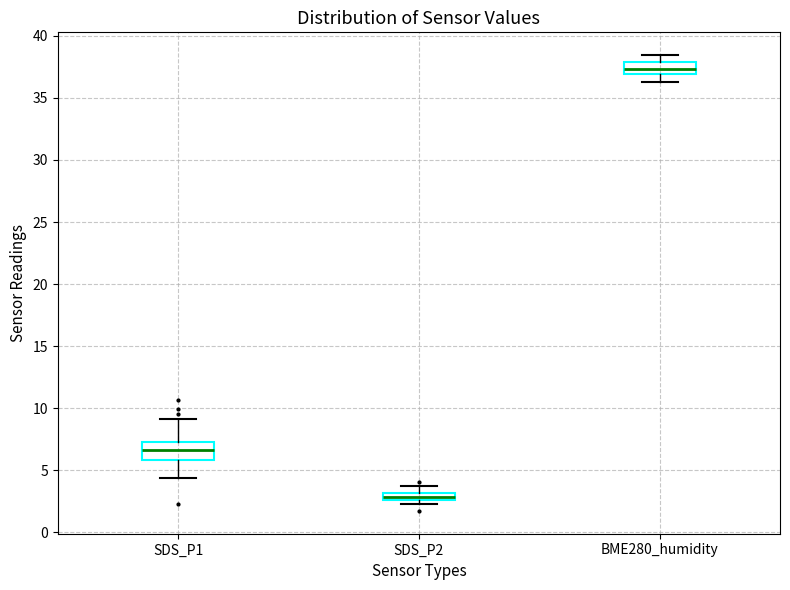

Where is the lower edge of the box for BME280_humidity on the y-axis? The values are not printed on the chart, so give them approximately, as read against the axis.

37.0